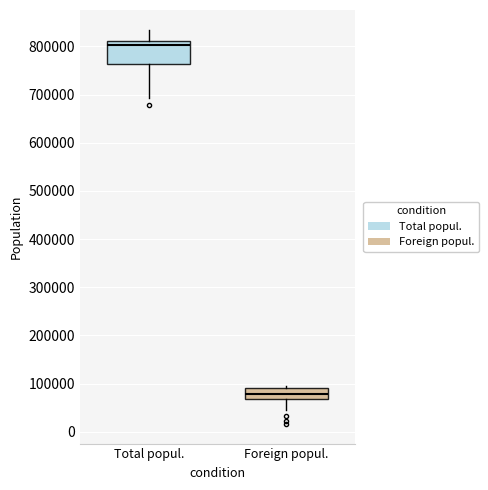

Where does the upper whisker of the box for Total popul. end on the y-axis? The values are not printed on the chart, so give them approximately, as read against the axis.

830000